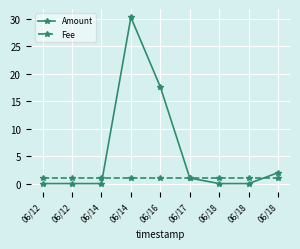

What is the value of the Fee point at the 4th from the left?

1.0